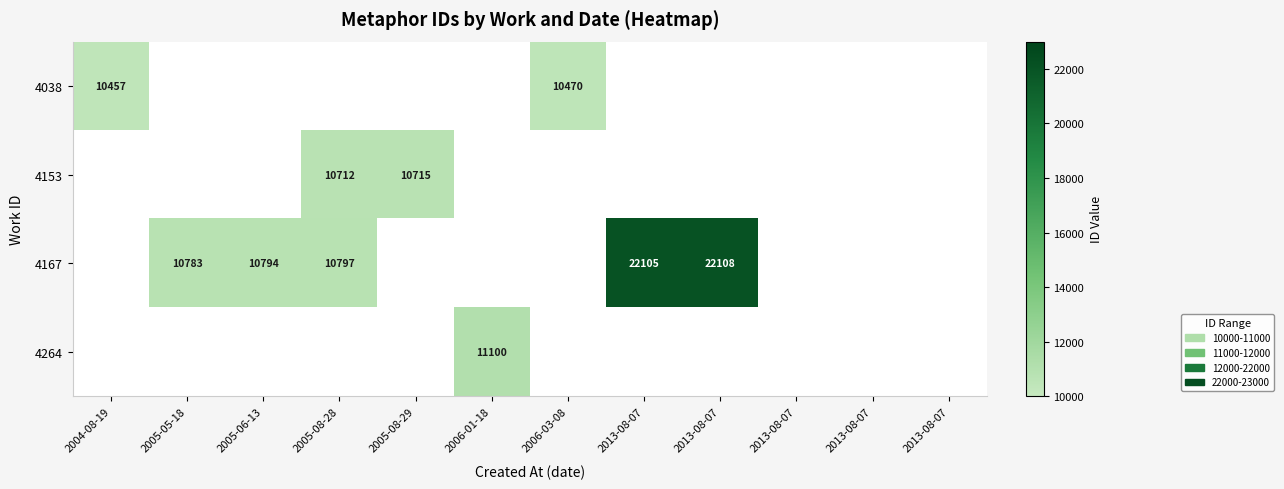

Which has a higher value, 2006-01-18 or 2013-08-07?

2013-08-07